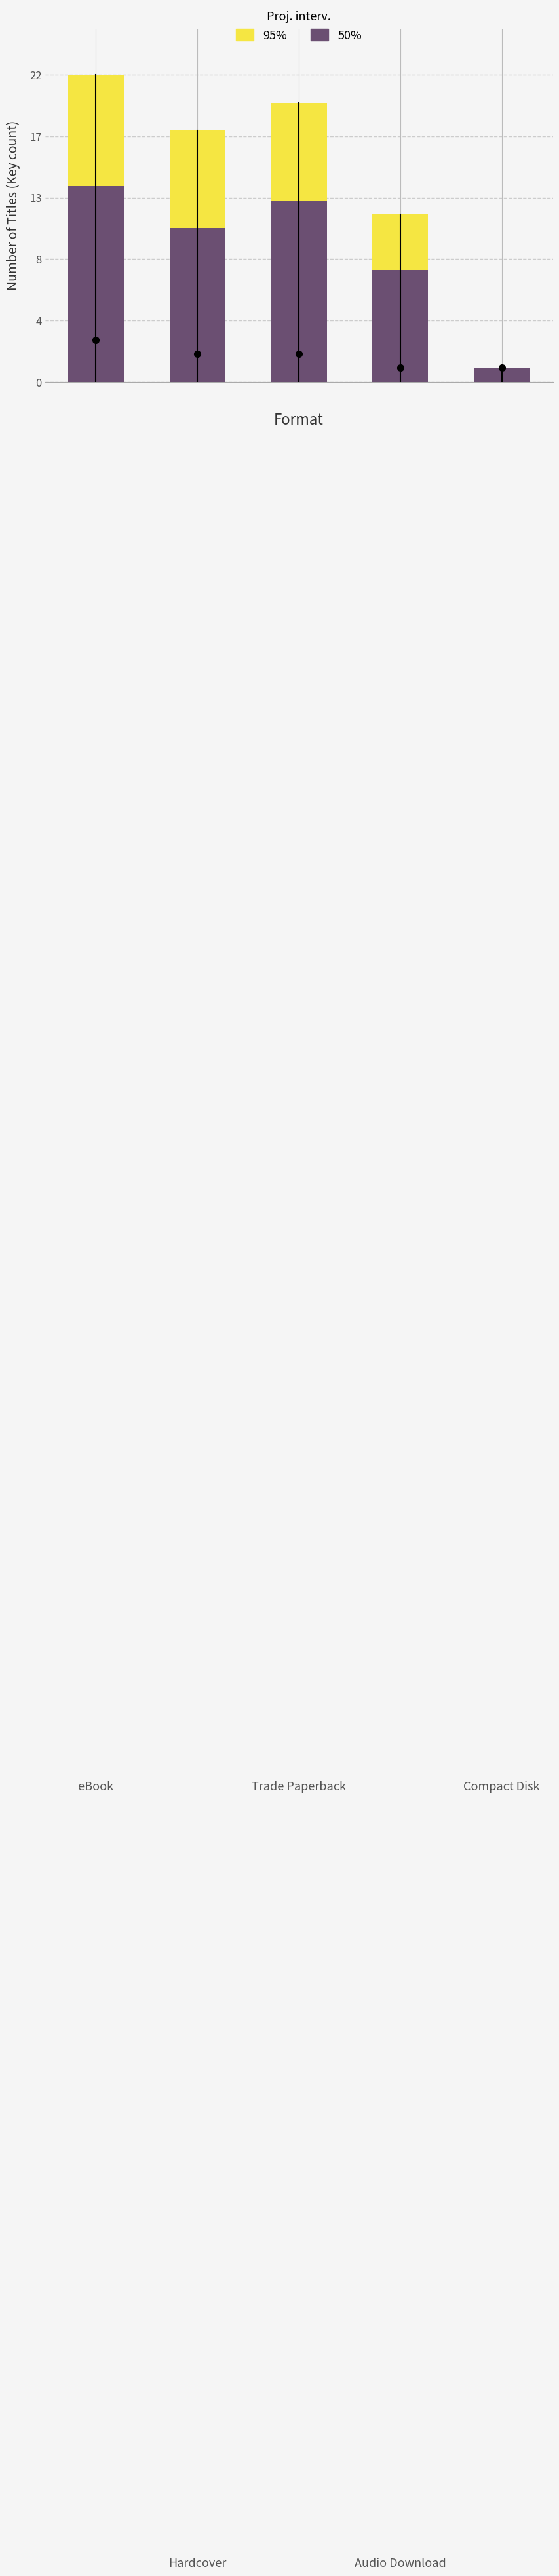

Rank the series by their maximum value, from highest to lowest.

95%, 50%